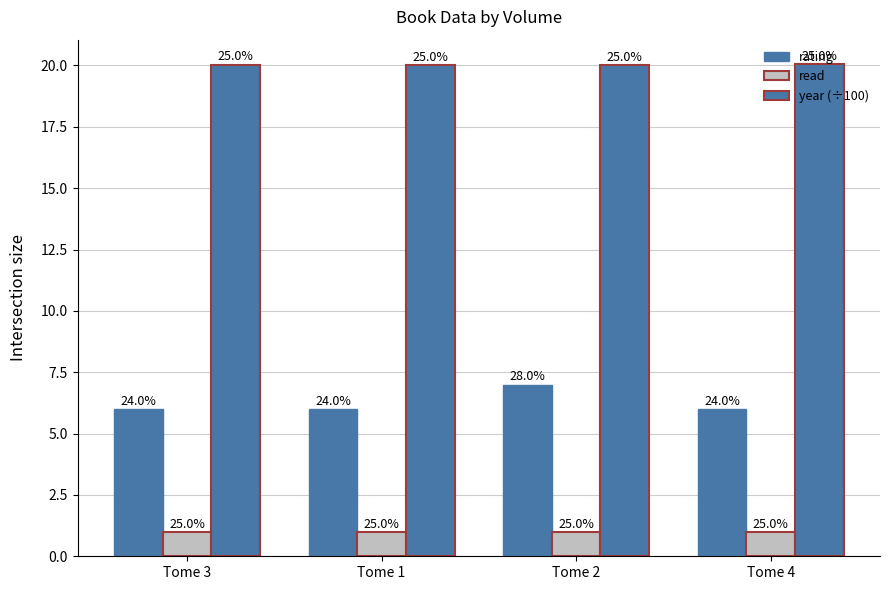

Reading left to right, extract all data points from this chart.

rating: Tome 3=6.0	Tome 1=6.0	Tome 2=7.0	Tome 4=6.0
read: Tome 3=1.0	Tome 1=1.0	Tome 2=1.0	Tome 4=1.0
year (÷100): Tome 3=20.0	Tome 1=20.0	Tome 2=20.0	Tome 4=20.1